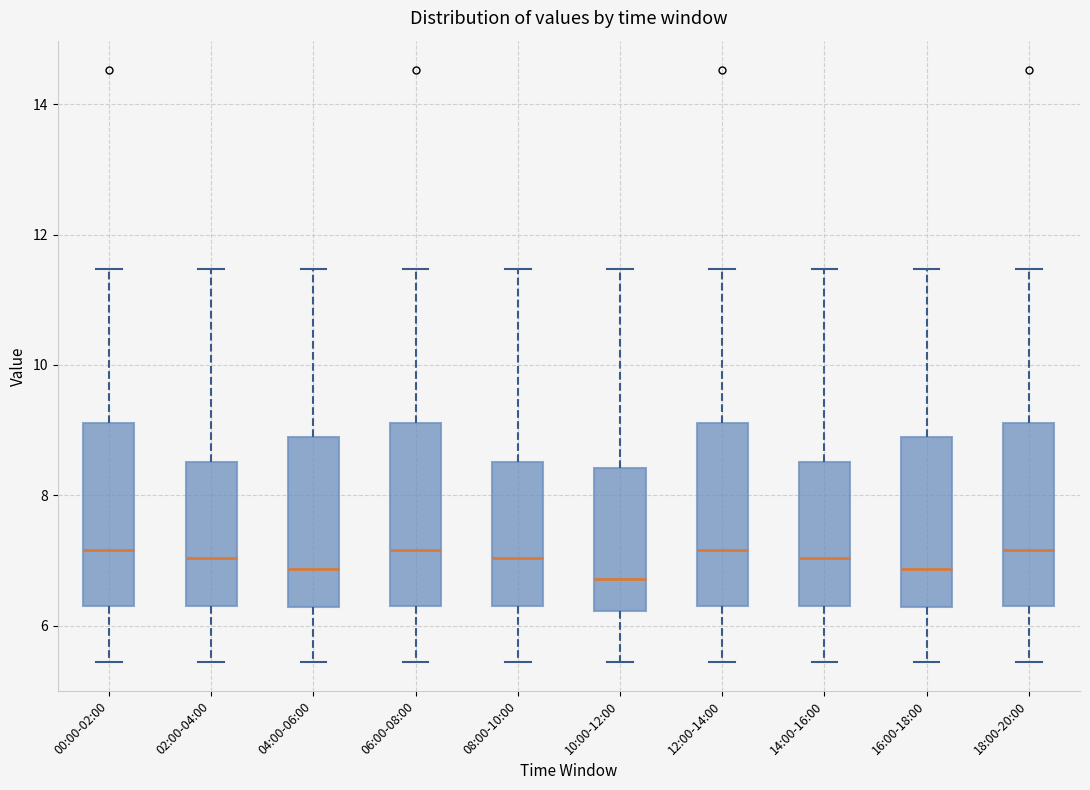

Reading left to right, transcribe this box plot: for each box, give where its median line is, the range the box spans, and where its two whiskers end, as read against the y-axis. The values are not printed on the chart, so give them approximately, as read against the axis.

00:00-02:00: median 7.2, box 6.4 to 9.2, whiskers 5.4 to 11.4
02:00-04:00: median 7.0, box 6.4 to 8.6, whiskers 5.4 to 11.4
04:00-06:00: median 6.8, box 6.2 to 9.0, whiskers 5.4 to 11.4
06:00-08:00: median 7.2, box 6.4 to 9.2, whiskers 5.4 to 11.4
08:00-10:00: median 7.0, box 6.4 to 8.6, whiskers 5.4 to 11.4
10:00-12:00: median 6.8, box 6.2 to 8.4, whiskers 5.4 to 11.4
12:00-14:00: median 7.2, box 6.4 to 9.2, whiskers 5.4 to 11.4
14:00-16:00: median 7.0, box 6.4 to 8.6, whiskers 5.4 to 11.4
16:00-18:00: median 6.8, box 6.2 to 9.0, whiskers 5.4 to 11.4
18:00-20:00: median 7.2, box 6.4 to 9.2, whiskers 5.4 to 11.4